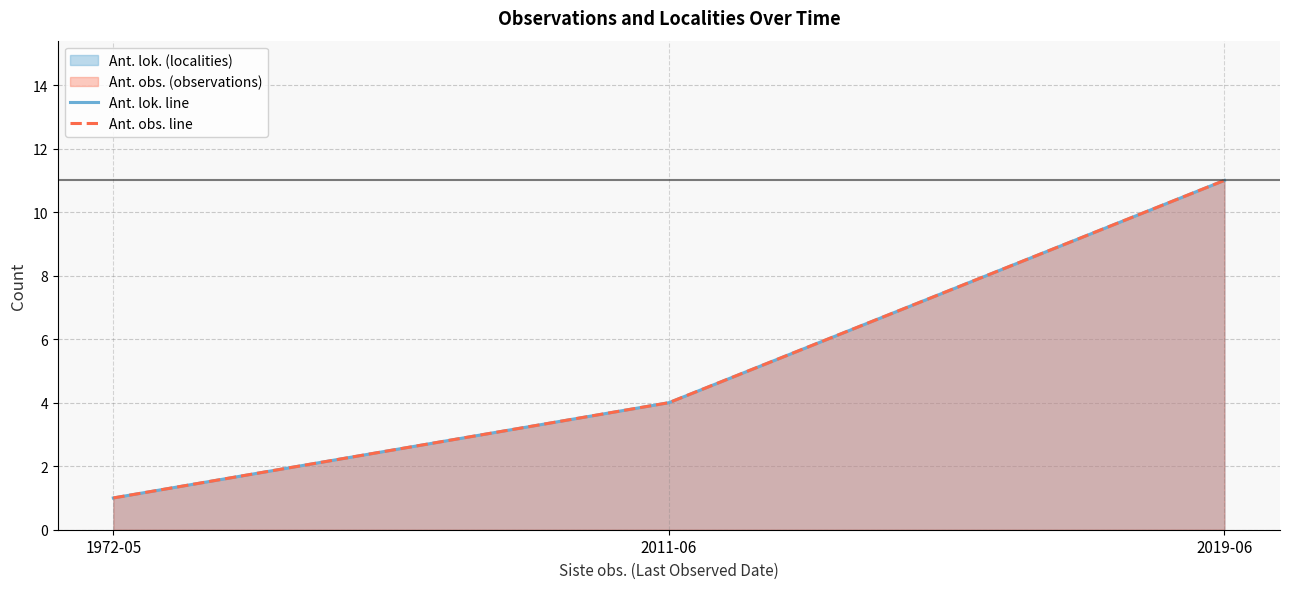

Reading right to left, transcribe all the data shown in this chart.

Ant. lok. line: 11	4	1
Ant. obs. line: 11	4	1